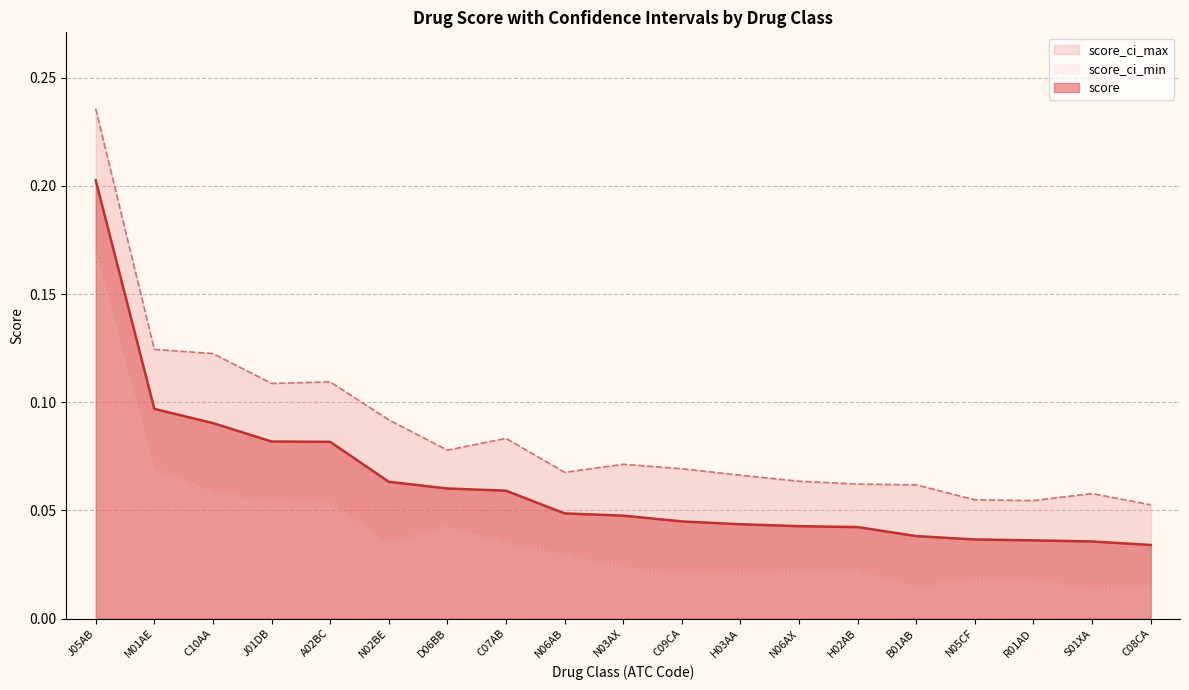

At which category is the sum across all series the highest?

J05AB